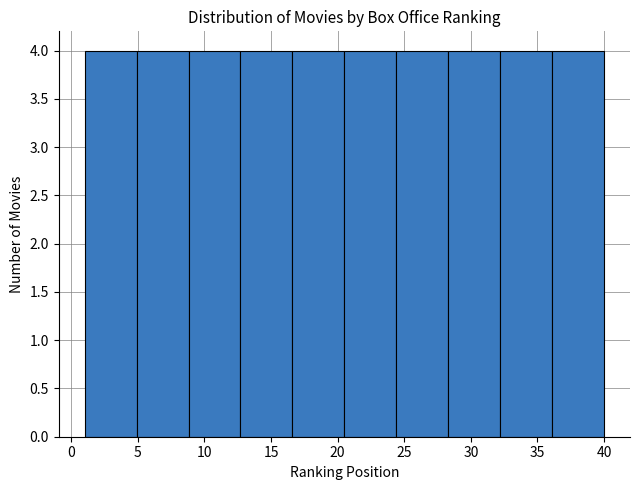

Reading left to right, list every bar in this chart as the range it spans on the x-axis followed by its height. Neither the bar edges nor the heights are printed on the chart, so give them approximately, as read against the axes.

1.0 to 4.9: 4
4.9 to 8.8: 4
8.8 to 12.7: 4
12.7 to 16.6: 4
16.6 to 20.5: 4
20.5 to 24.4: 4
24.4 to 28.3: 4
28.3 to 32.2: 4
32.2 to 36.1: 4
36.1 to 40.0: 4